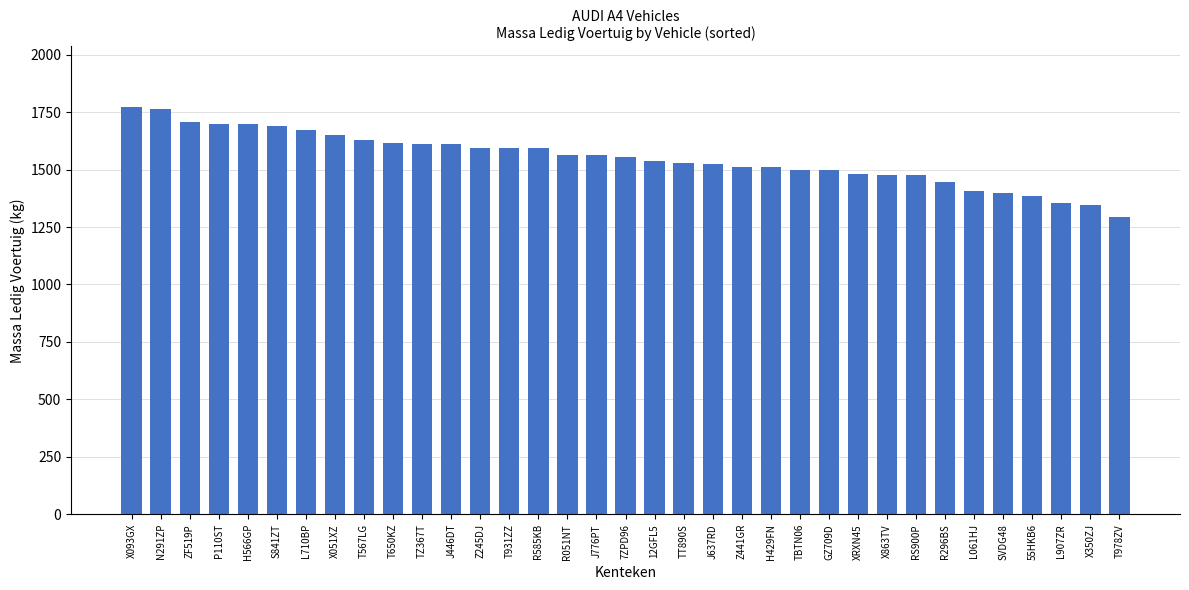

Which label corresponds to the smallest value in the chart?

T978ZV